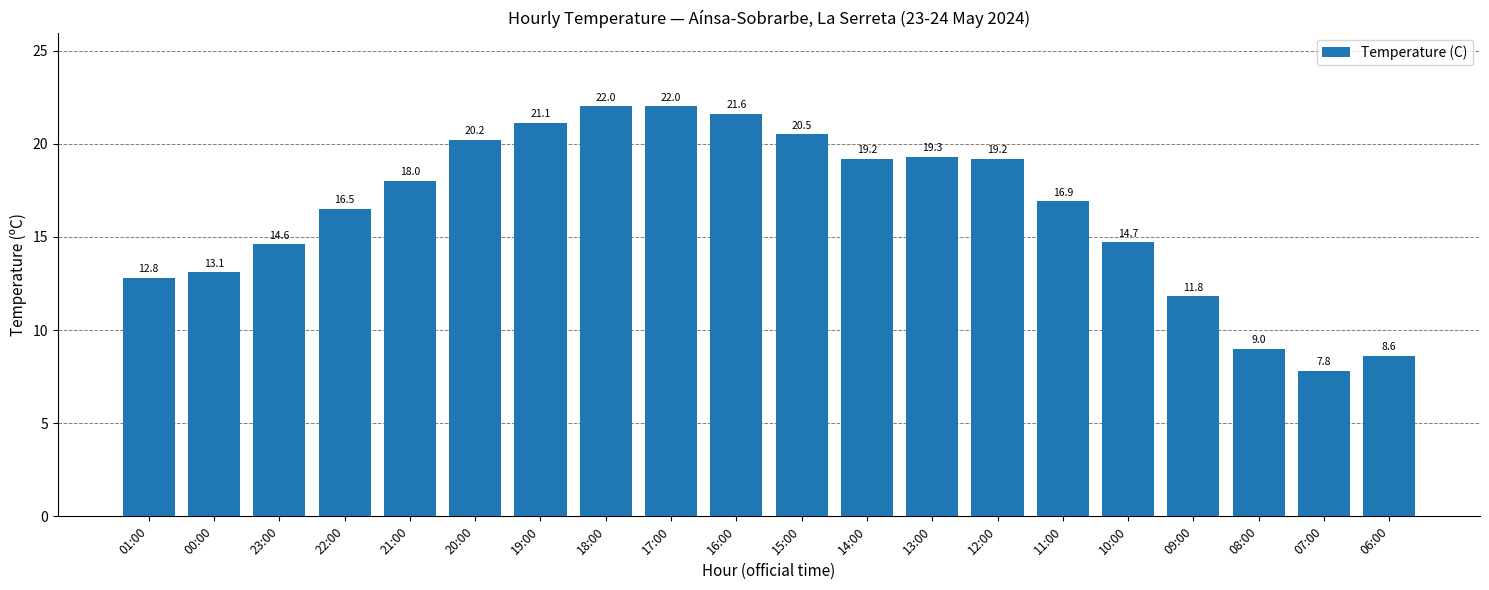

Reading left to right, transcribe all the data shown in this chart.

01:00=12.8	00:00=13.1	23:00=14.6	22:00=16.5	21:00=18.0	20:00=20.2	19:00=21.1	18:00=22.0	17:00=22.0	16:00=21.6	15:00=20.5	14:00=19.2	13:00=19.3	12:00=19.2	11:00=16.9	10:00=14.7	09:00=11.8	08:00=9.0	07:00=7.8	06:00=8.6